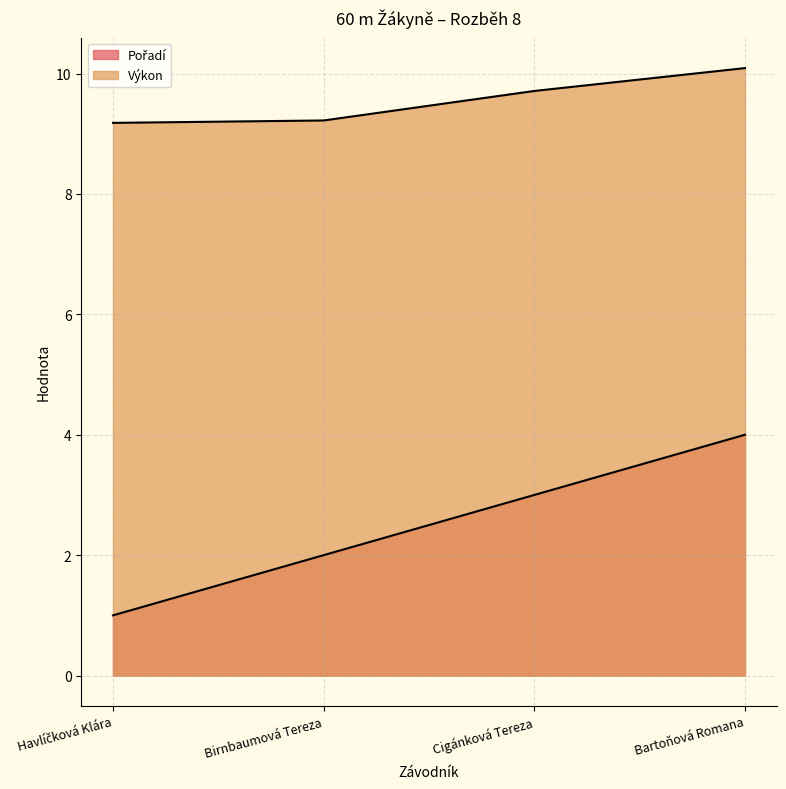

Count the number of categories in the chart.

4